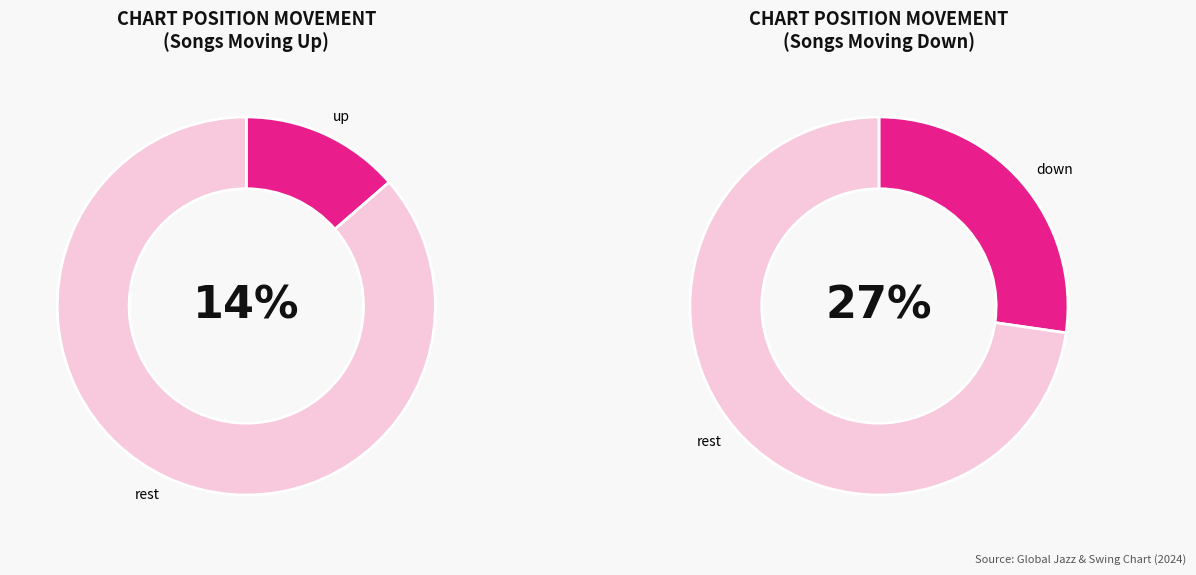

Which slice is the smallest?

up